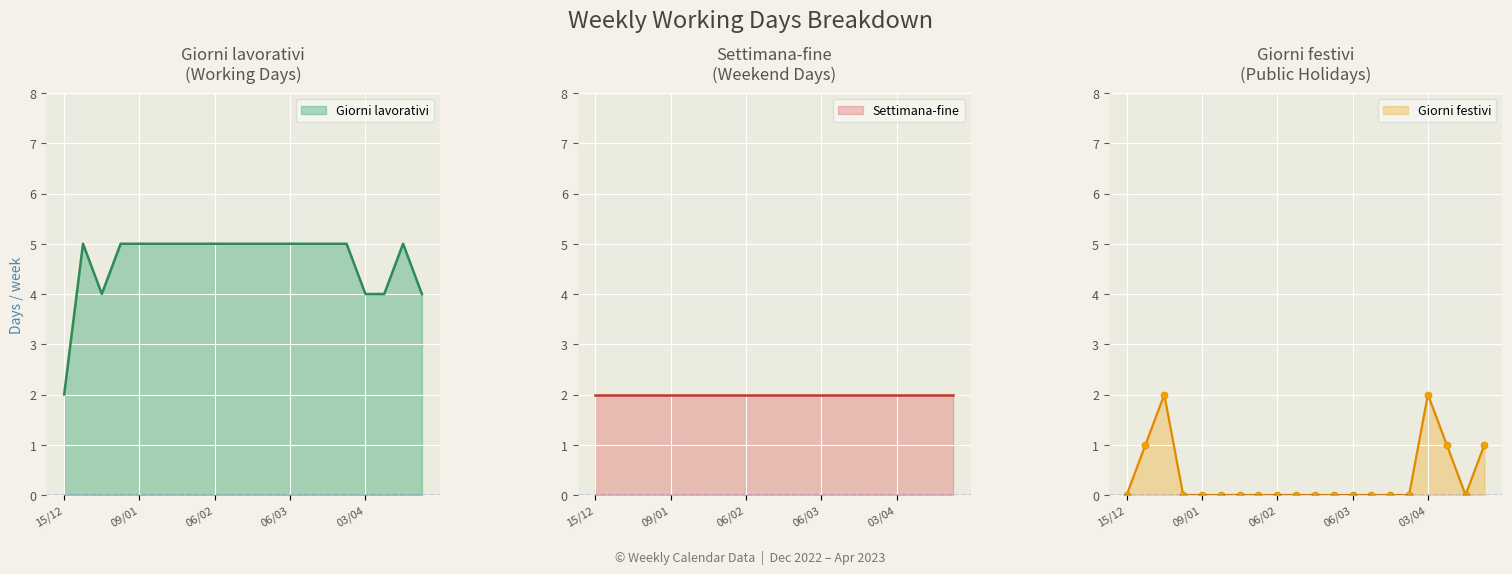

The value of Giorni lavorativi at 06/03 is 3. True or false?

False